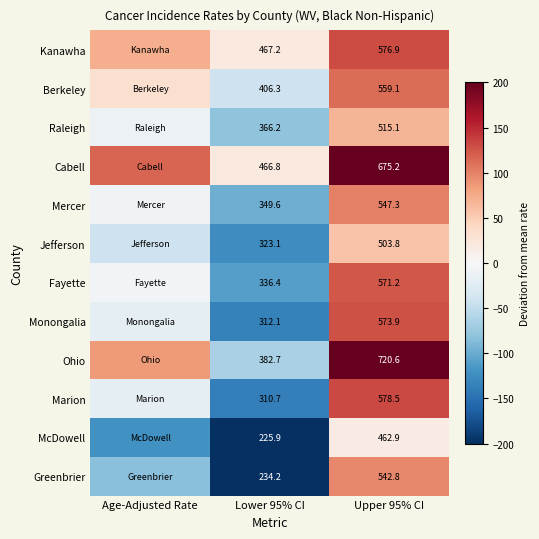

What is the spread (max minus min) of values at Upper 95% CI?

257.7